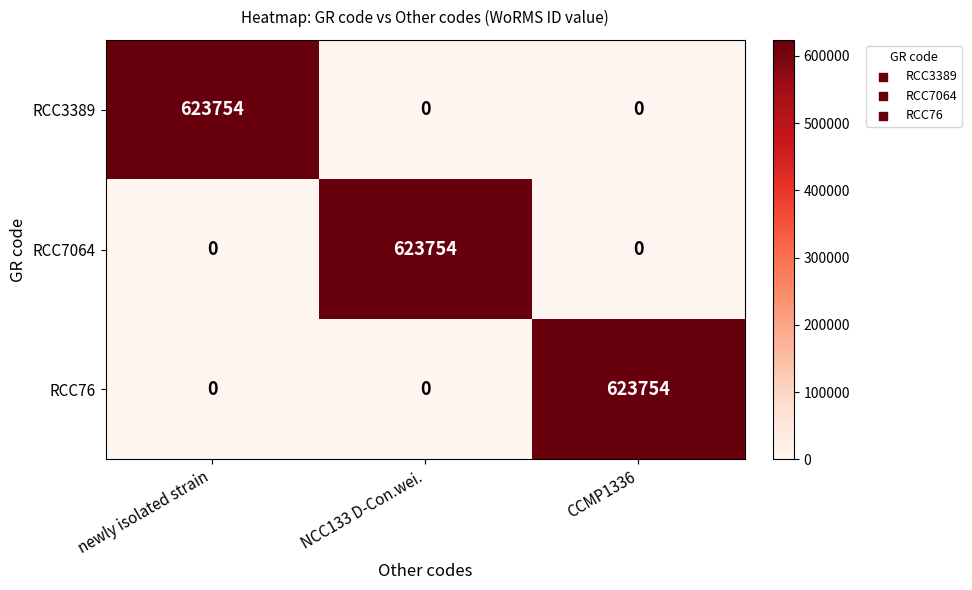

Reading left to right, extract all data points from this chart.

RCC3389: newly isolated strain=623754	NCC133 D-Con.wei.=0	CCMP1336=0
RCC7064: newly isolated strain=0	NCC133 D-Con.wei.=623754	CCMP1336=0
RCC76: newly isolated strain=0	NCC133 D-Con.wei.=0	CCMP1336=623754